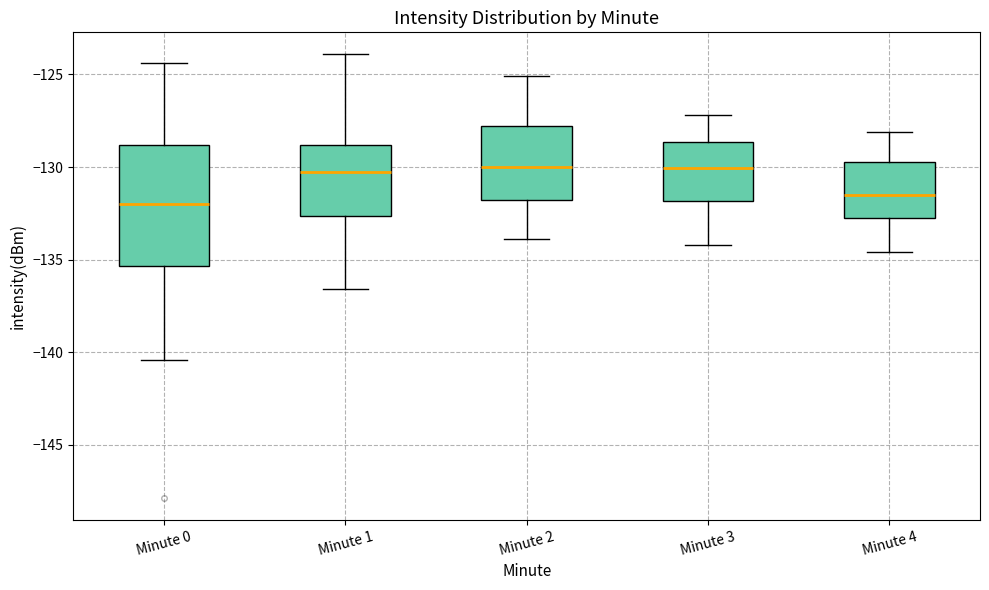

Where does the median line of the box for Minute 1 sit on the y-axis? The values are not printed on the chart, so give them approximately, as read against the axis.

-130.0